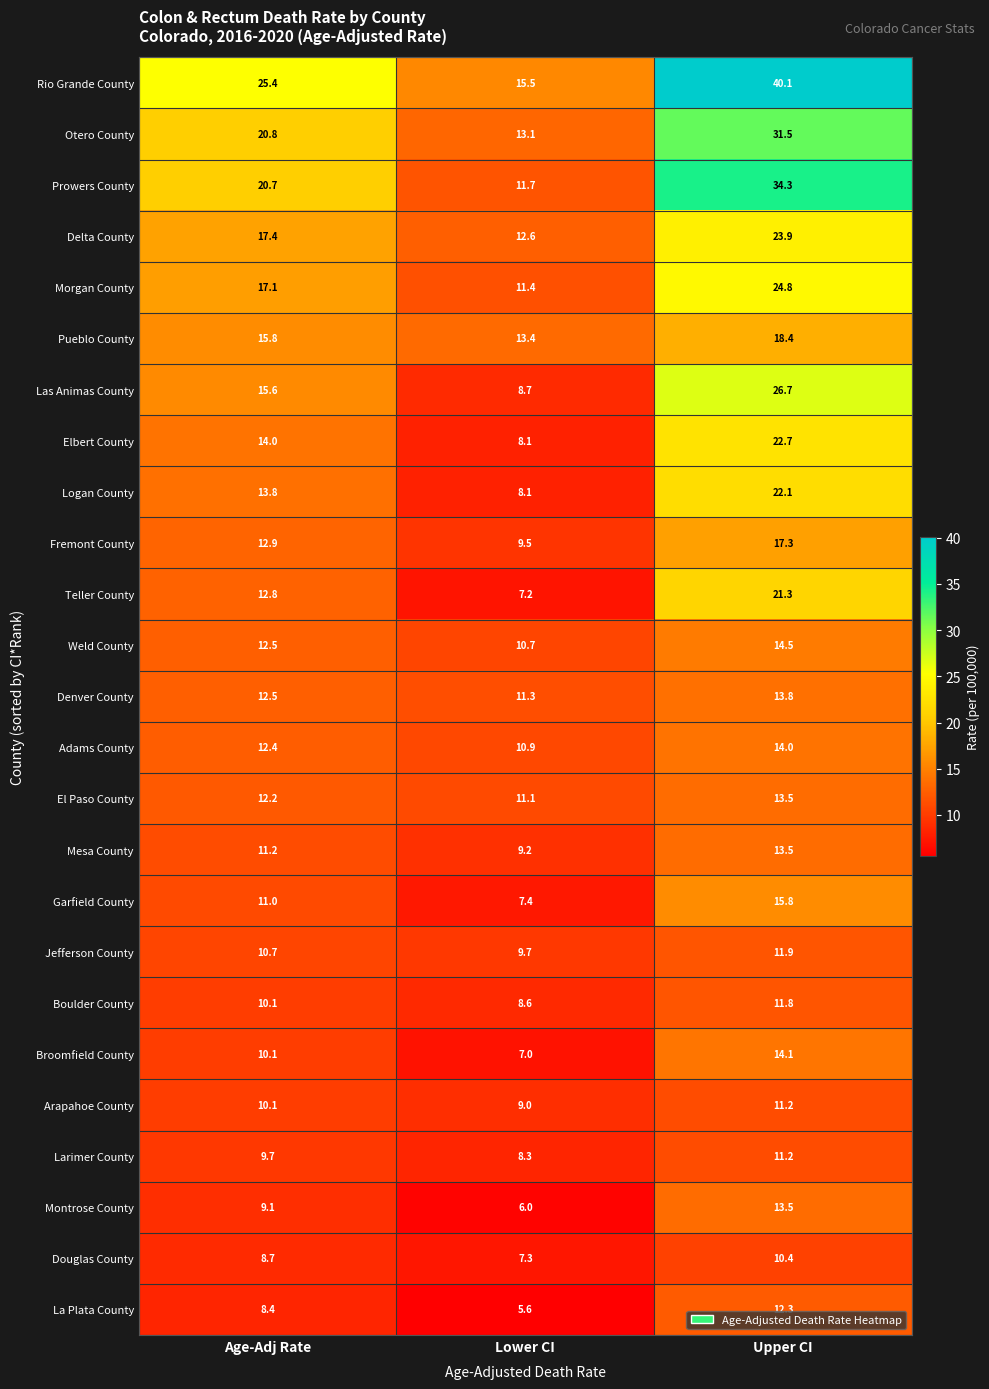

Which series changed the most between Age-Adj Rate and Upper CI?

Rio Grande County